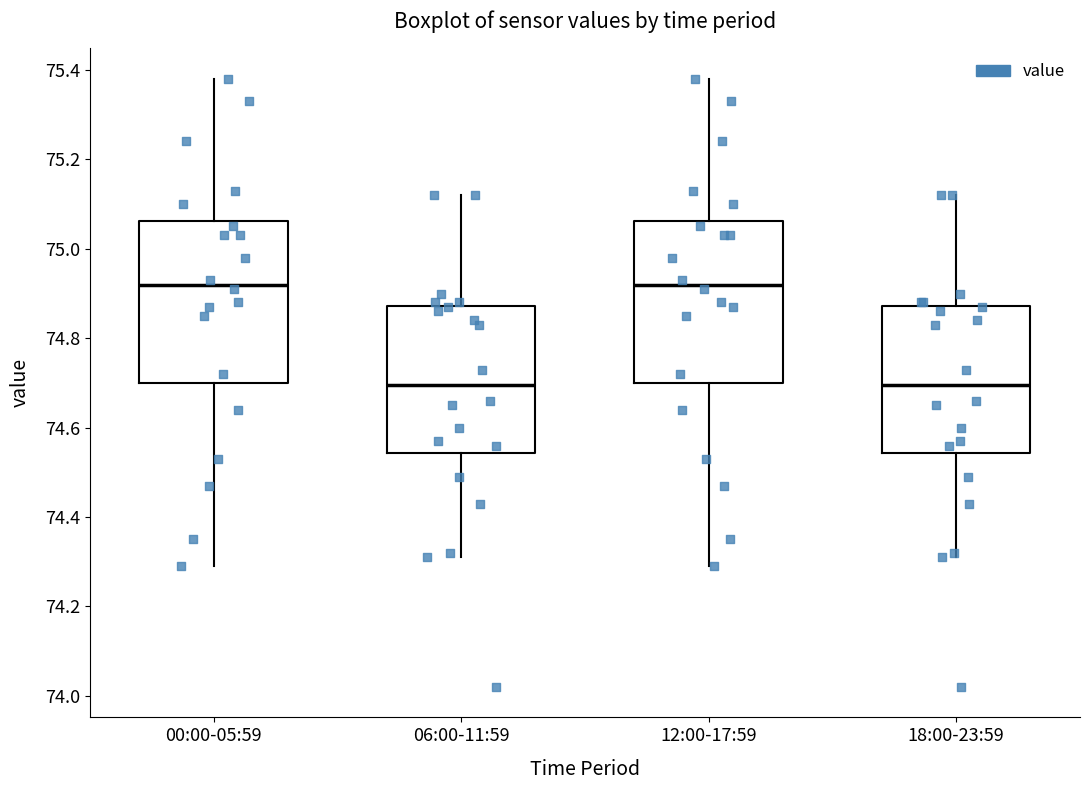

Where does the upper whisker of the box for 18:00-23:59 end on the y-axis? The values are not printed on the chart, so give them approximately, as read against the axis.

75.12